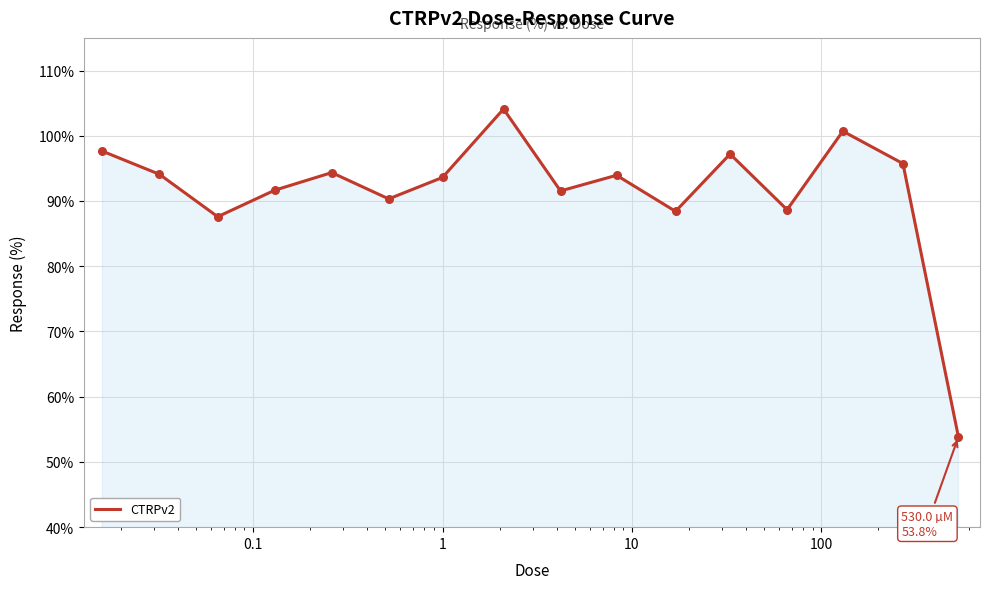

What is the difference between the maximum and minimum values?

50.3